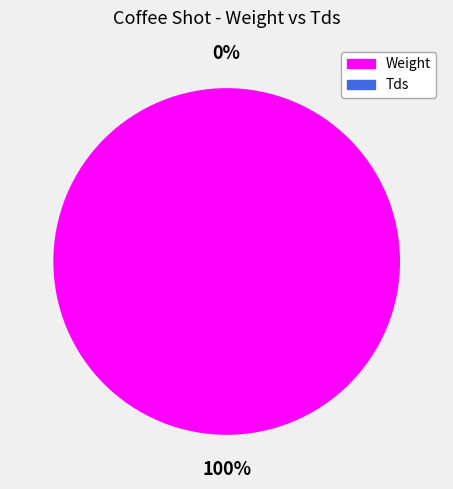

Does Weight account for over 50% of the chart?

Yes